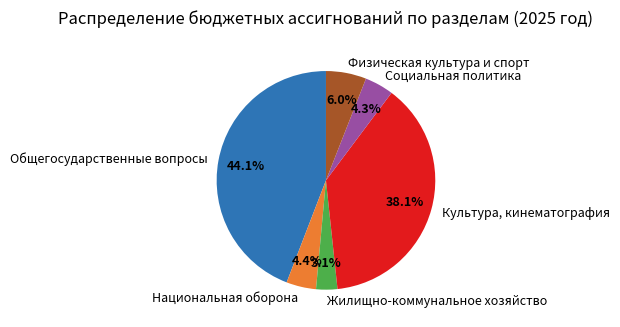

Which slice is the smallest?

Жилищно-коммунальное хозяйство